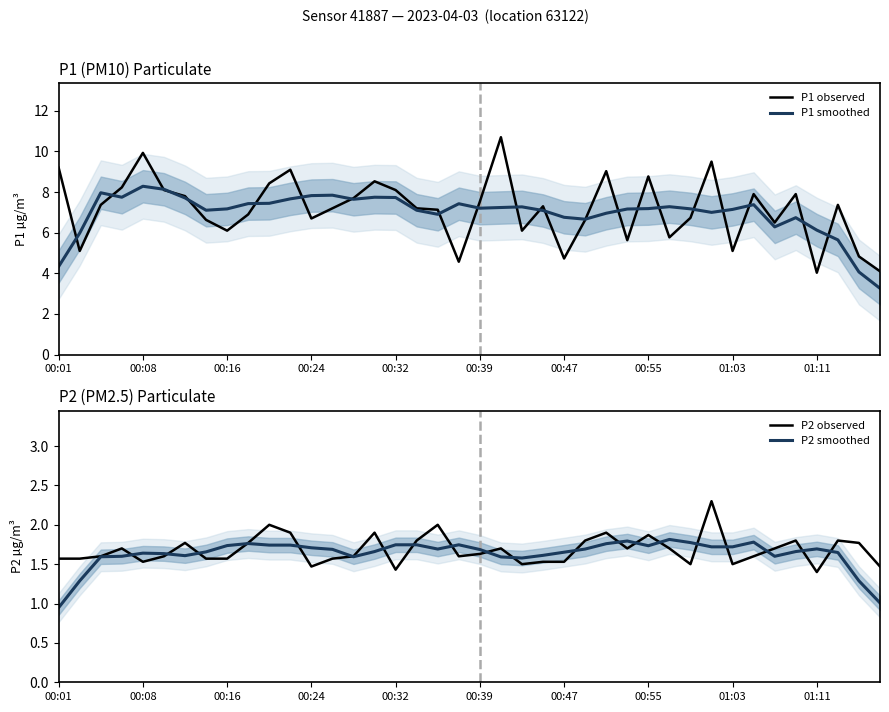

Is it true that P1 observed equals 10.6 at 00:39?

False